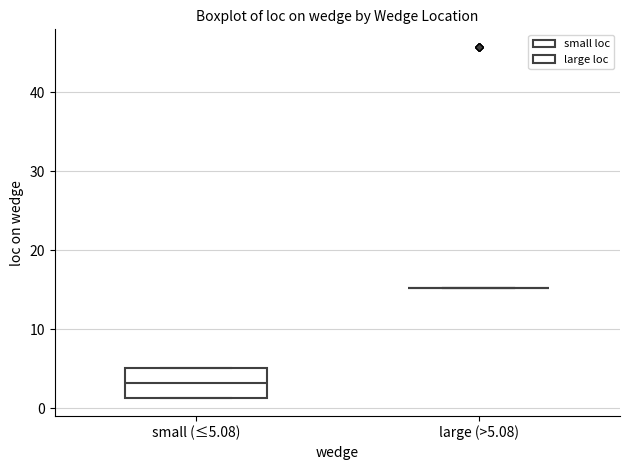

Reading left to right, transcribe this box plot: for each box, give where its median line is, the range the box spans, and where its two whiskers end, as read against the y-axis. The values are not printed on the chart, so give them approximately, as read against the axis.

small (≤5.08): median 3, box 1 to 5, whiskers 1 to 5
large (>5.08): box collapsed to a line at 15, whiskers 15 to 15